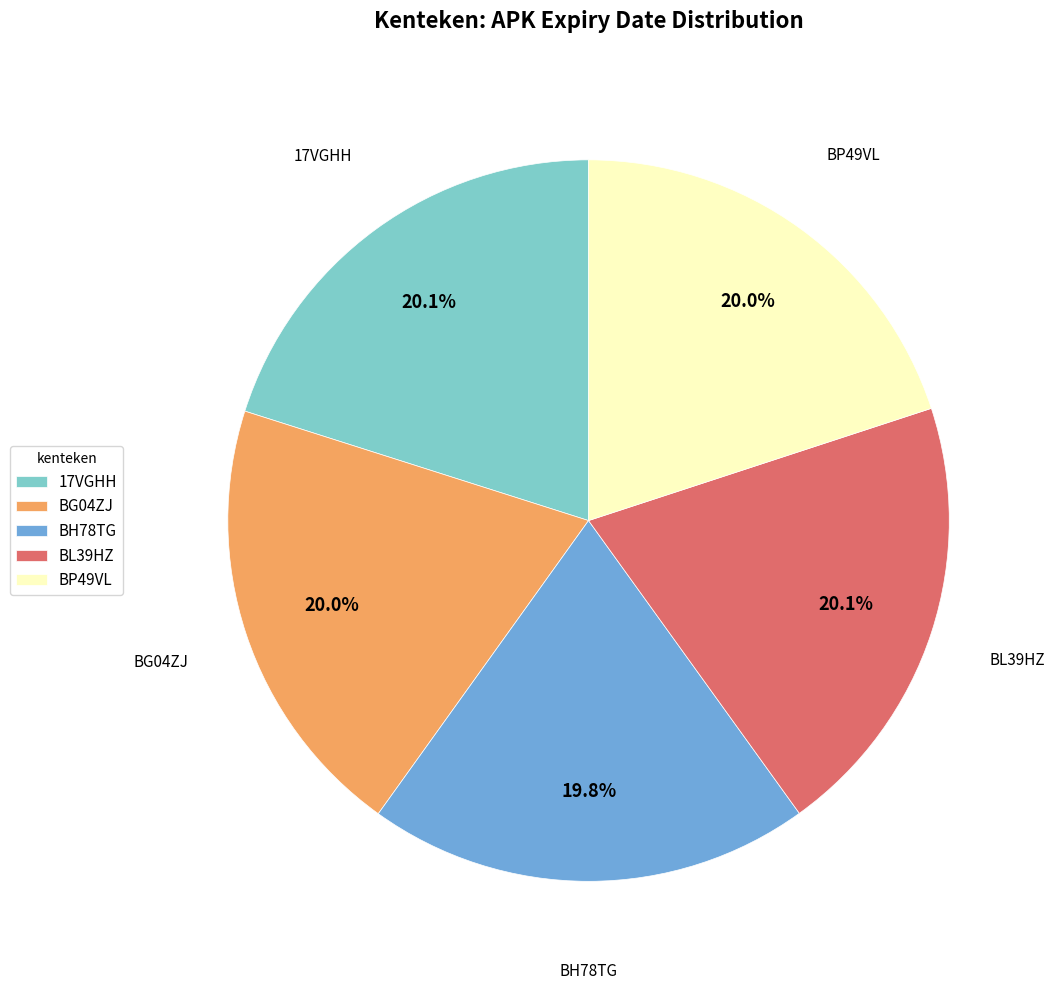

Do 17VGHH and BG04ZJ together represent more than half of the pie?

No